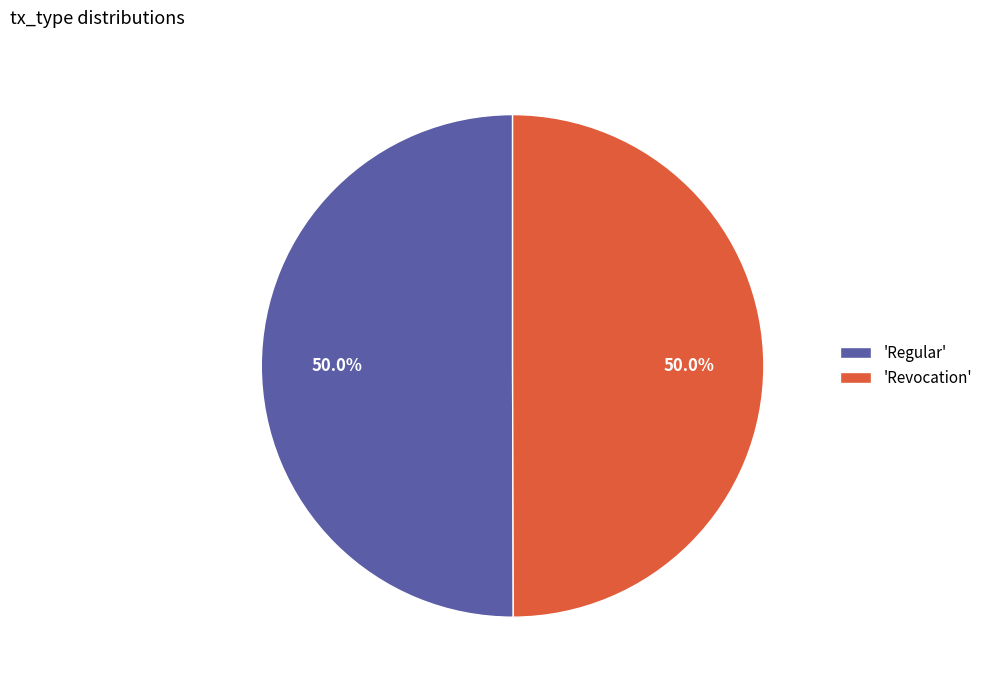

What is the total percentage of 'Revocation' and 'Regular'?

100.0%